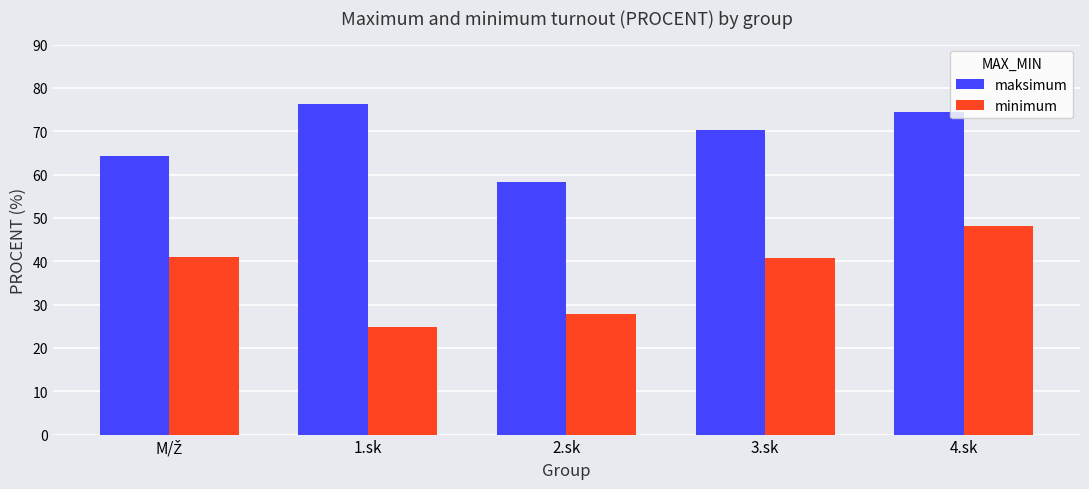

What is the difference between the second highest and second lowest values in the minimum series?

13.1